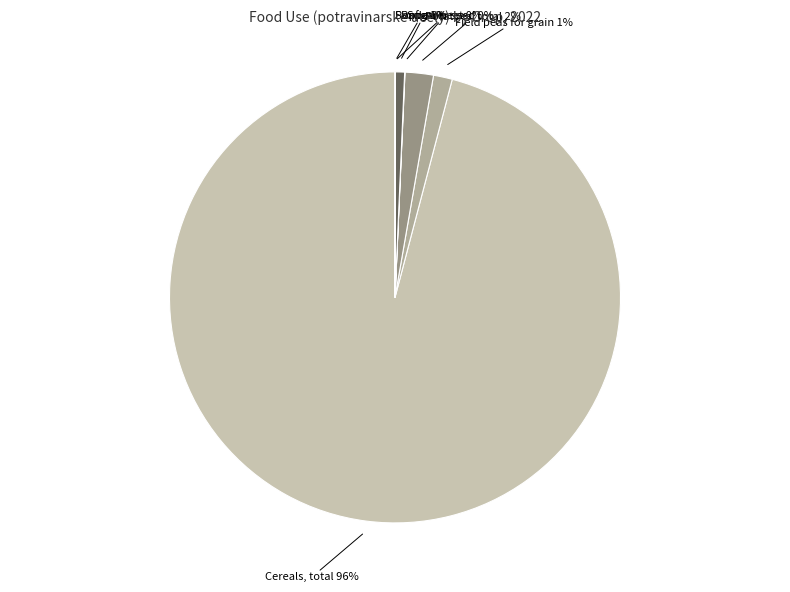

How many segments does this pie chart have?

7